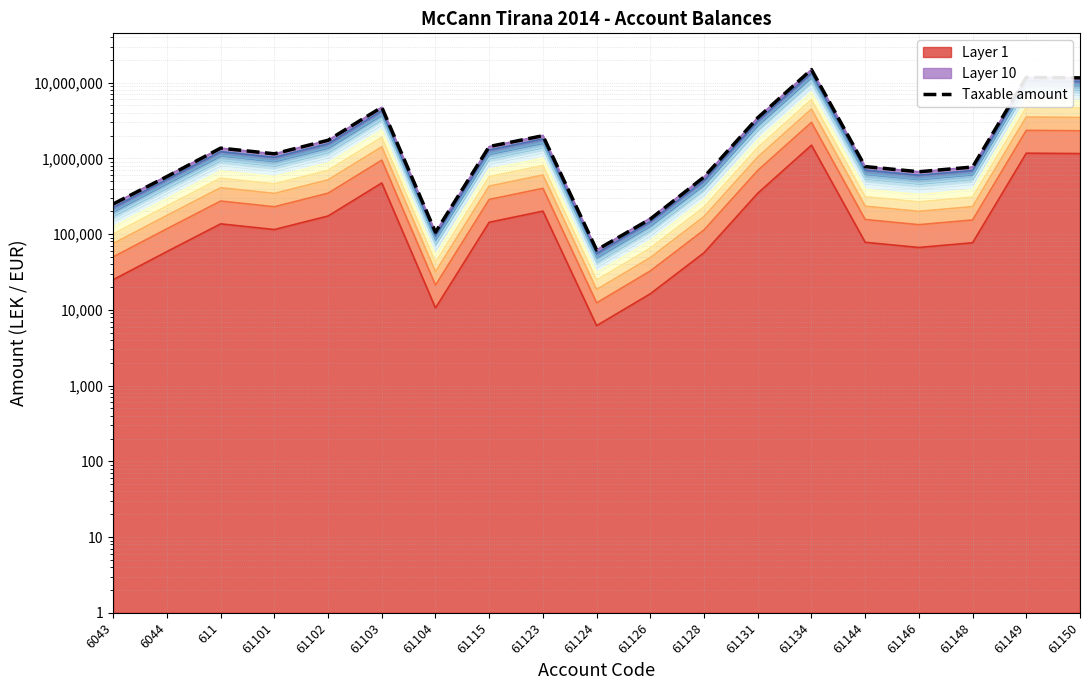

The chart shows a value of 2254913.2 at 61115. True or false?

False